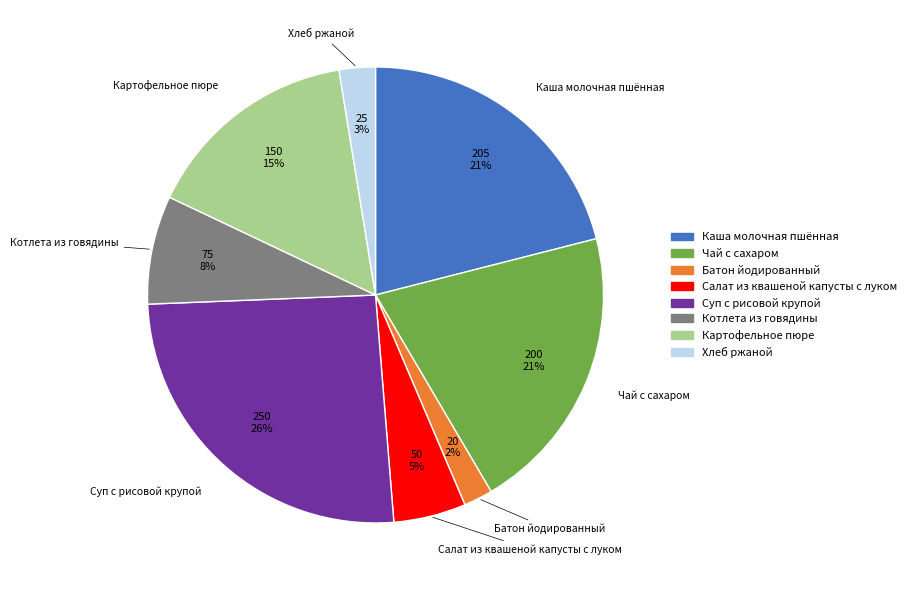

Does any single category account for the majority?

No